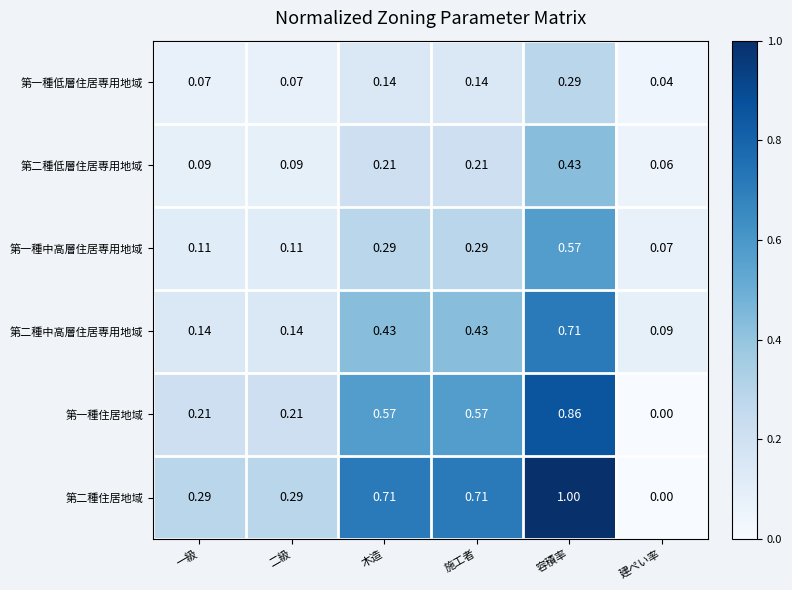

List the series in order of their overall mean, lowest first.

第一種低層住居専用地域, 第二種低層住居専用地域, 第一種中高層住居専用地域, 第二種中高層住居専用地域, 第一種住居地域, 第二種住居地域